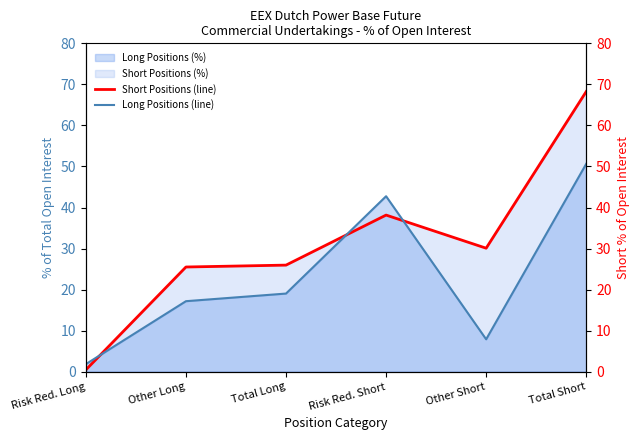

Between Risk Red. Short and Total Short, which series saw the biggest shift?

Short Positions (line)